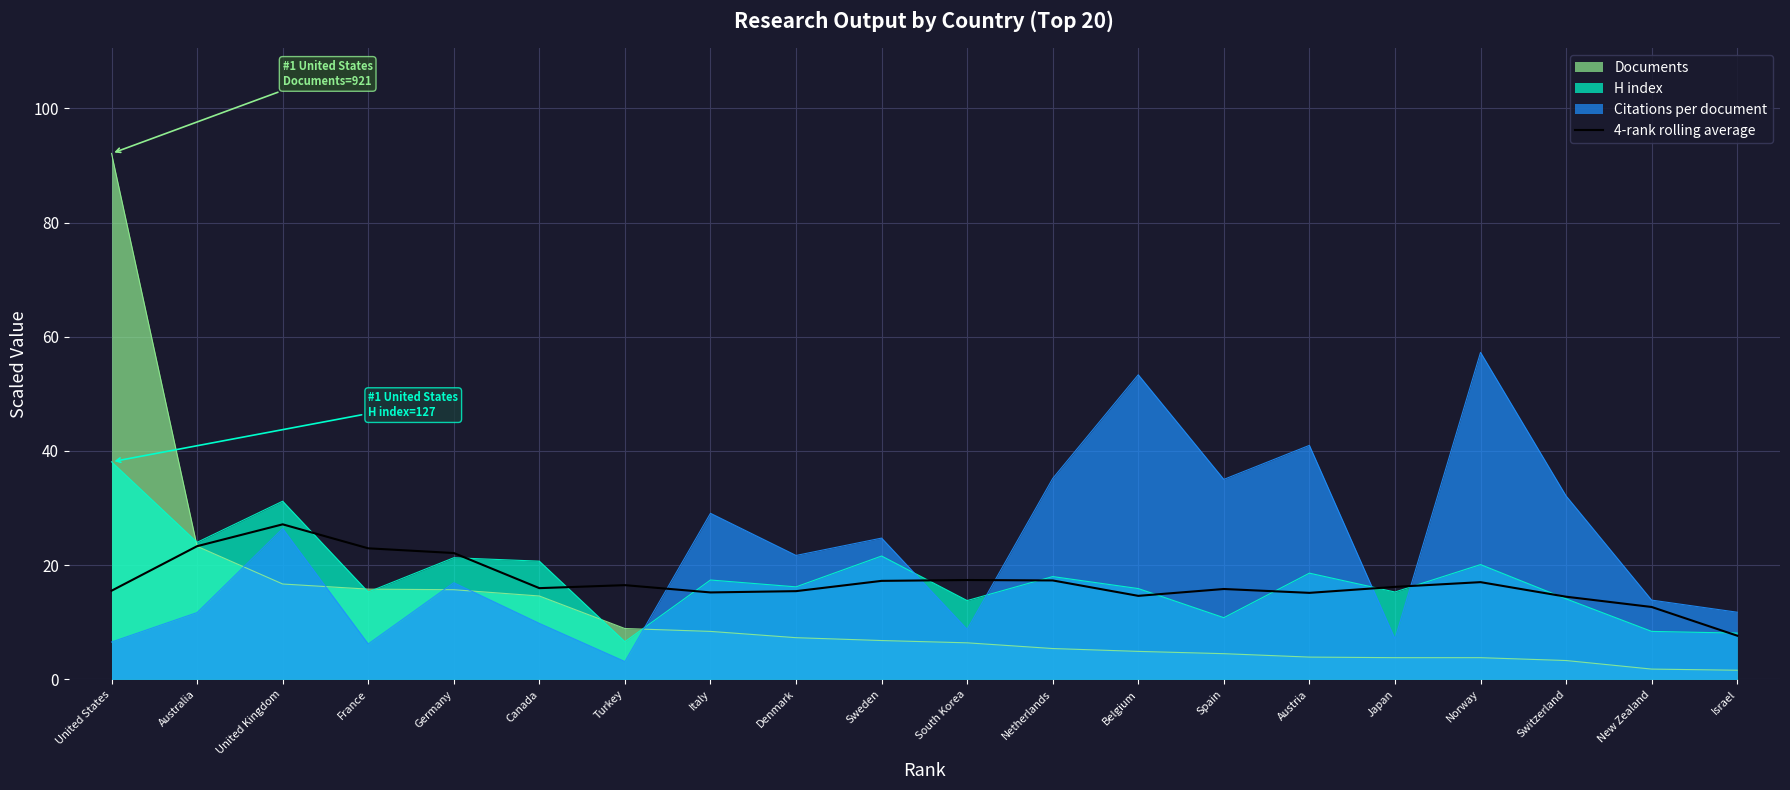

Which has a higher value, Germany or United Kingdom?

United Kingdom